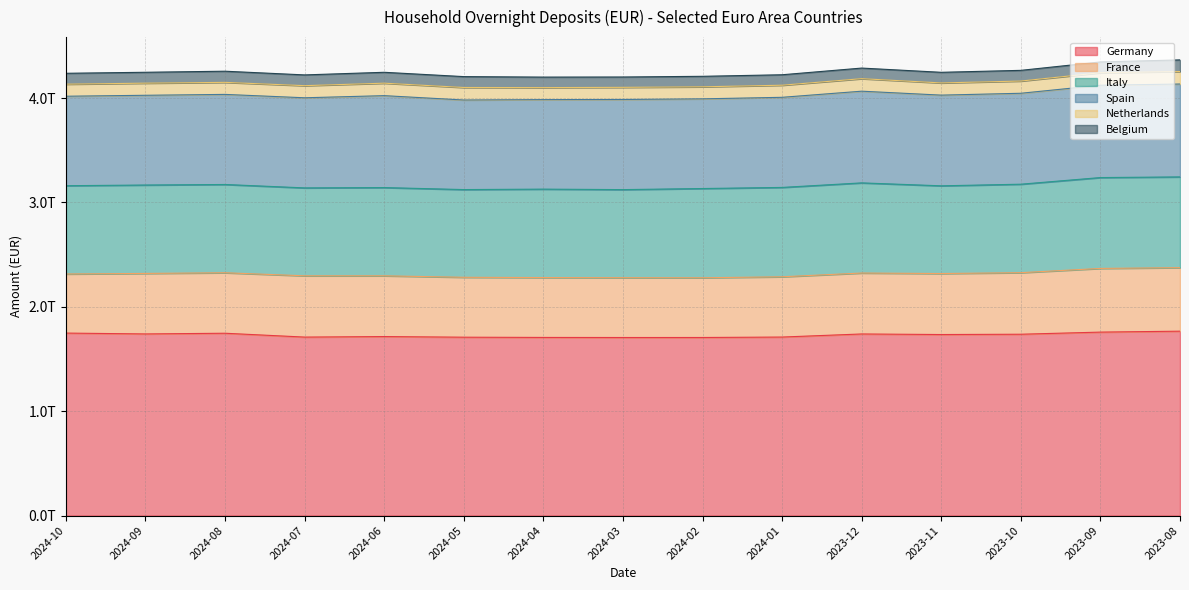

At which category is the sum across all series the highest?

2023-08